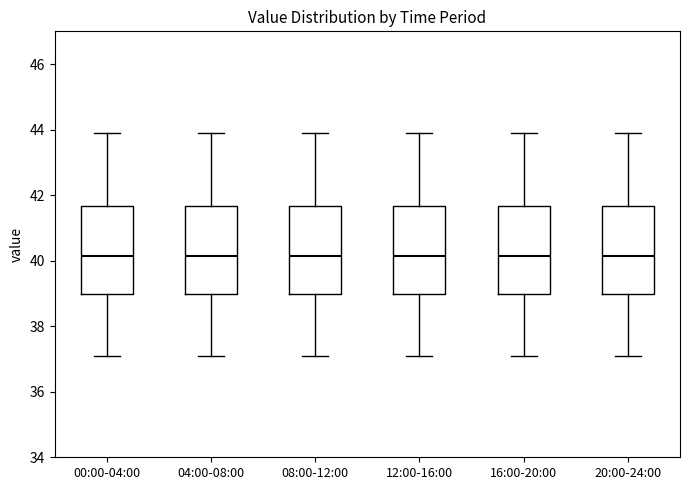

Reading left to right, transcribe this box plot: for each box, give where its median line is, the range the box spans, and where its two whiskers end, as read against the y-axis. The values are not printed on the chart, so give them approximately, as read against the axis.

00:00-04:00: median 40.2, box 39.0 to 41.6, whiskers 37.2 to 44.0
04:00-08:00: median 40.2, box 39.0 to 41.6, whiskers 37.2 to 44.0
08:00-12:00: median 40.2, box 39.0 to 41.6, whiskers 37.2 to 44.0
12:00-16:00: median 40.2, box 39.0 to 41.6, whiskers 37.2 to 44.0
16:00-20:00: median 40.2, box 39.0 to 41.6, whiskers 37.2 to 44.0
20:00-24:00: median 40.2, box 39.0 to 41.6, whiskers 37.2 to 44.0